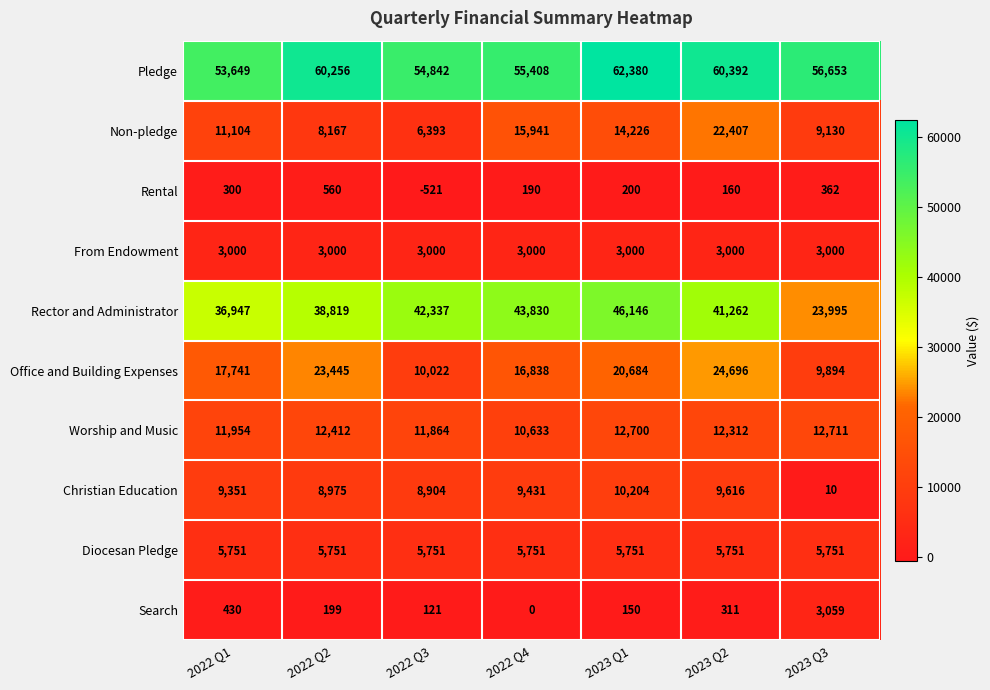

Which series has the largest total across all categories?

Pledge